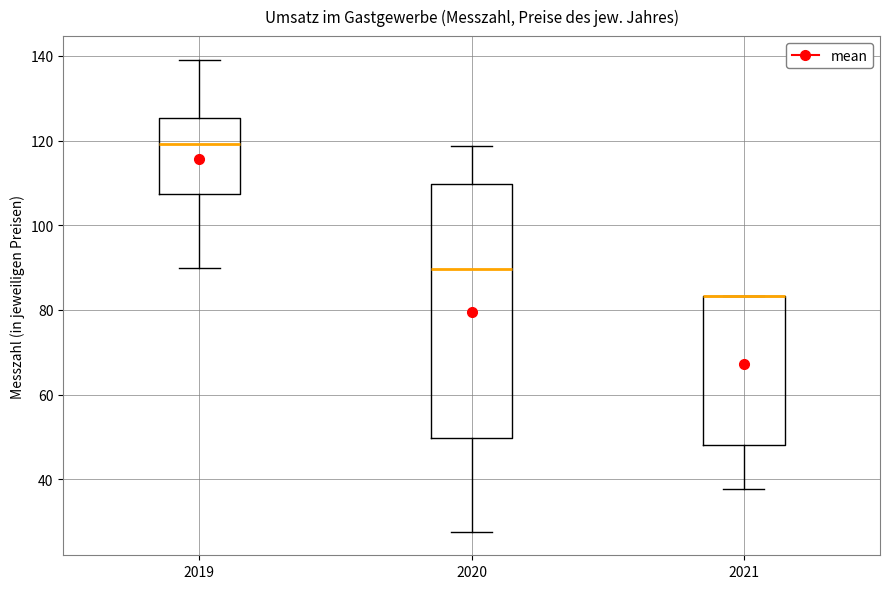

Reading left to right, transcribe this box plot: for each box, give where its median line is, the range the box spans, and where its two whiskers end, as read against the y-axis. The values are not printed on the chart, so give them approximately, as read against the axis.

2019: median 120, box 108 to 126, whiskers 90 to 140
2020: median 90, box 50 to 110, whiskers 28 to 118
2021: median 84 (drawn on the box's upper edge), box 48 to 84, whiskers 38 to 84